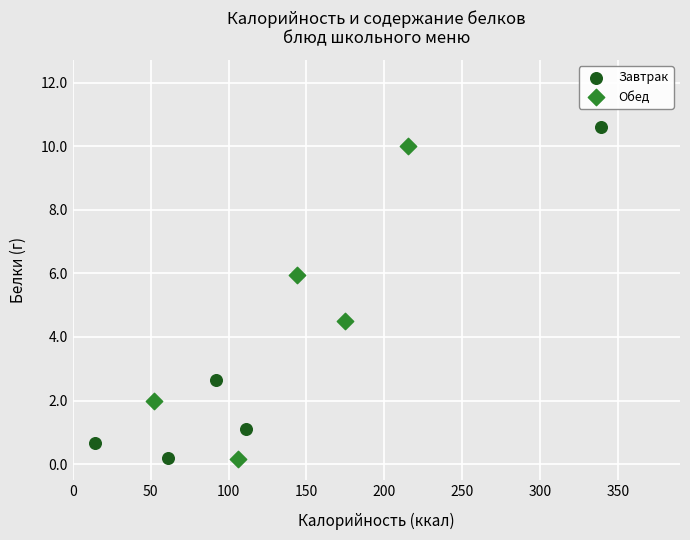

Which series reaches the maximum Y coordinate?

Завтрак